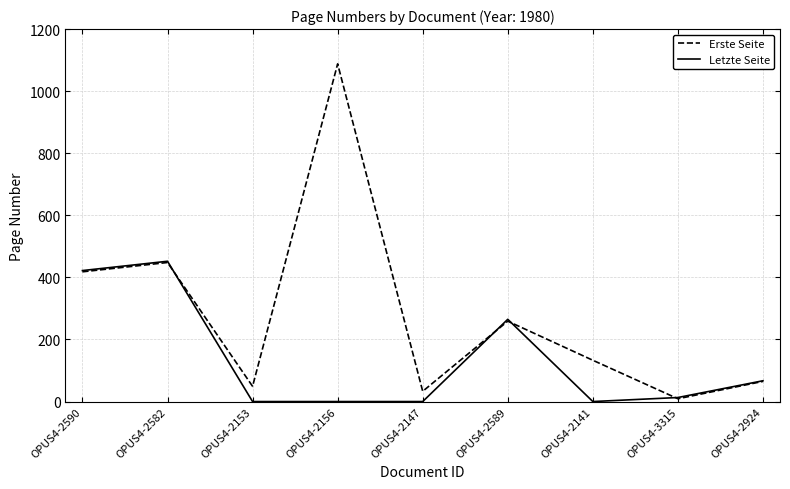

At which category is the sum across all series the highest?

OPUS4-2156